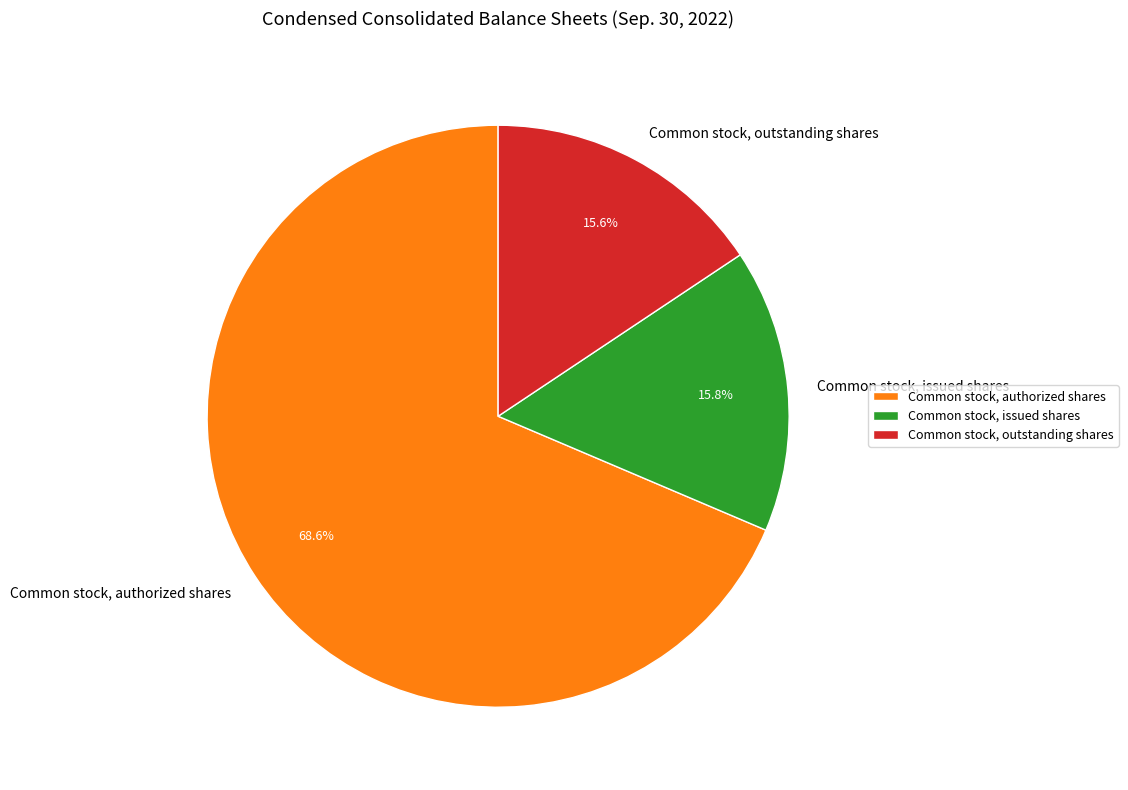

How many segments does this pie chart have?

3